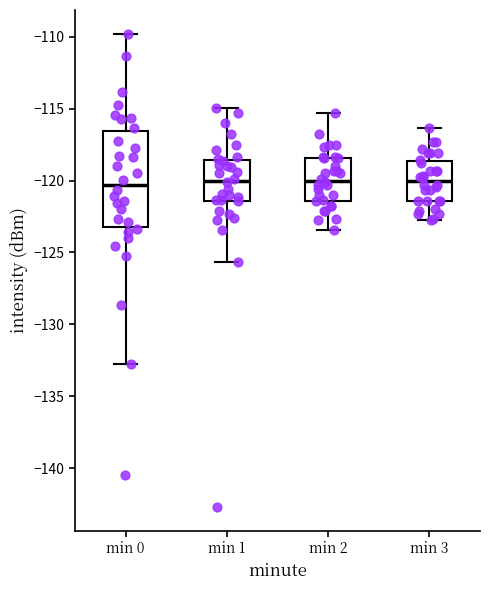

Which box is the tallest, from its lower edge to its upper edge?

min 0